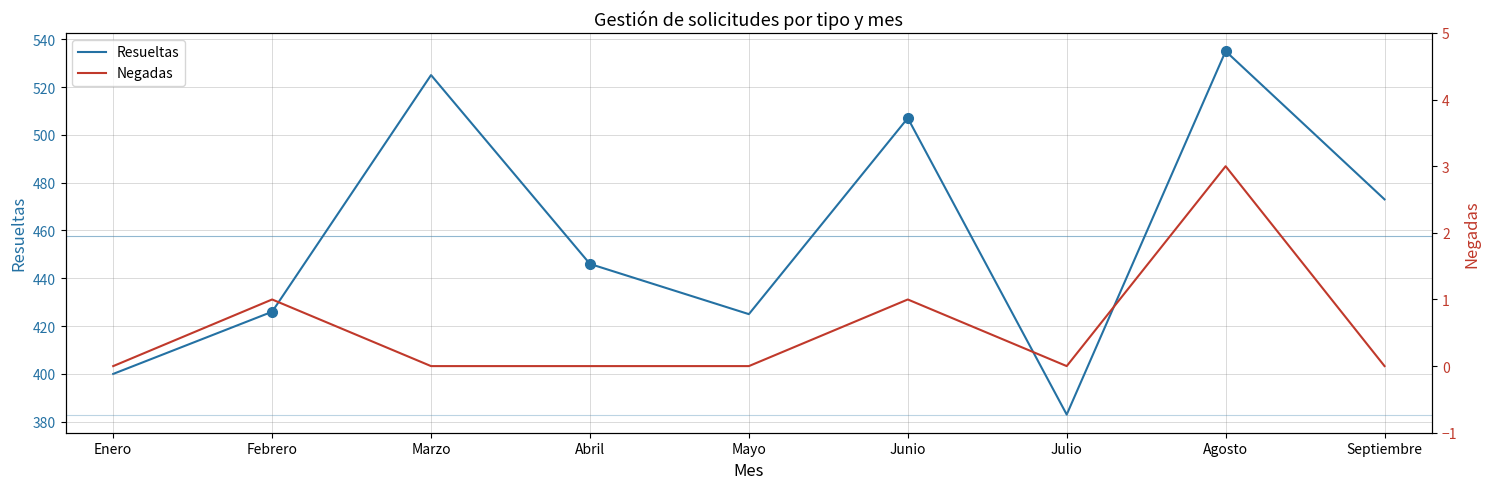

True or false: Resueltas and Negadas cross at least once.

False